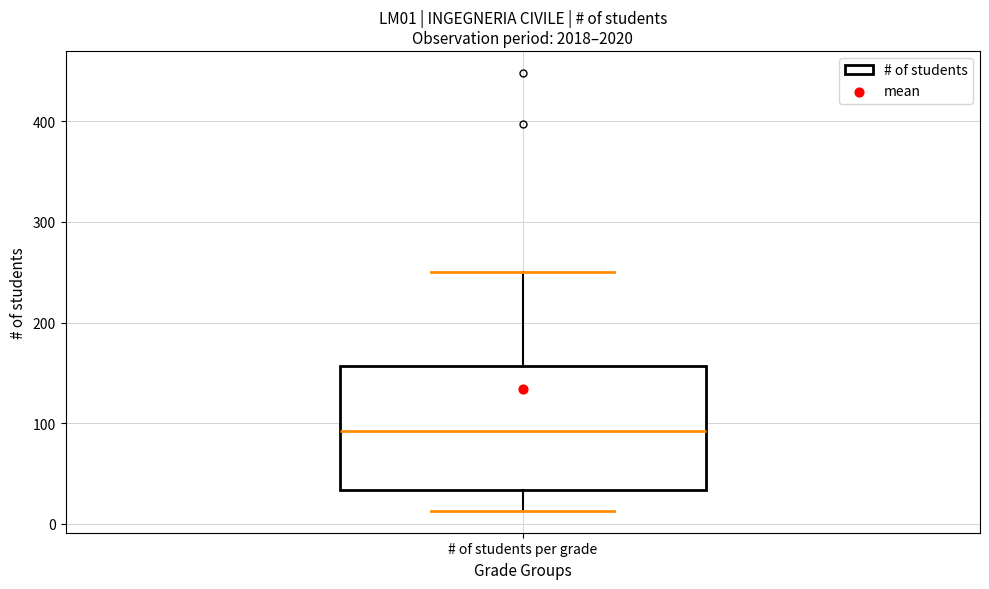

Read this box plot against the y-axis: the position of the median line, the range covered by the box, and the ends of both whiskers. The values are not printed on the chart, so give them approximately, as read against the axis.

median 90, box 30 to 160, whiskers 10 to 250